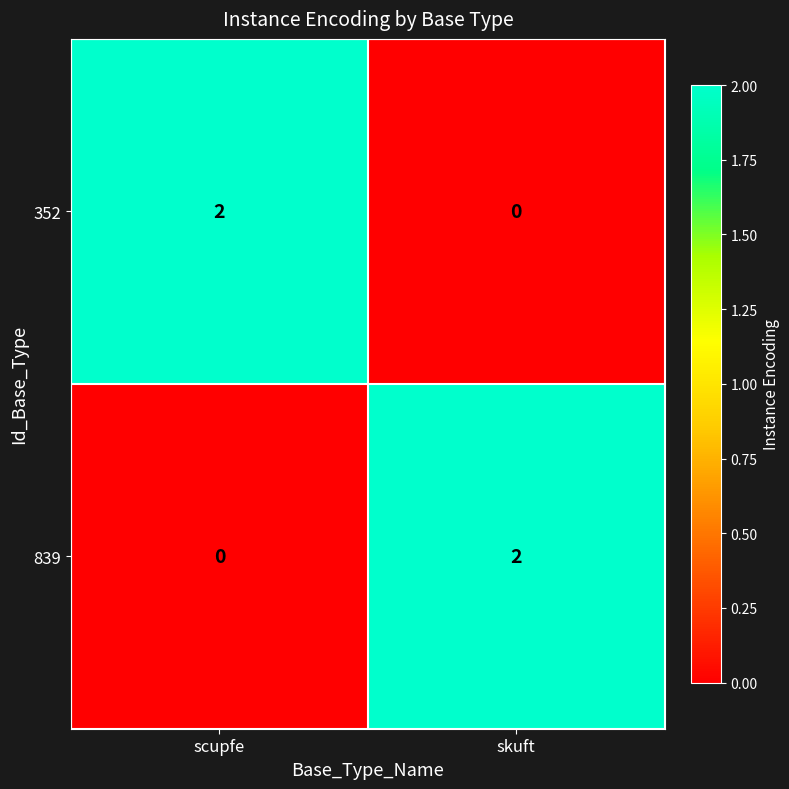

True or false: 839 has a value of 1 at scupfe.

False